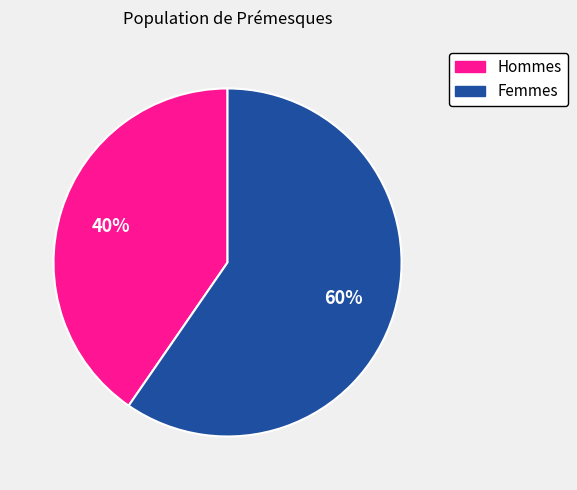

Does any single category account for the majority?

Yes